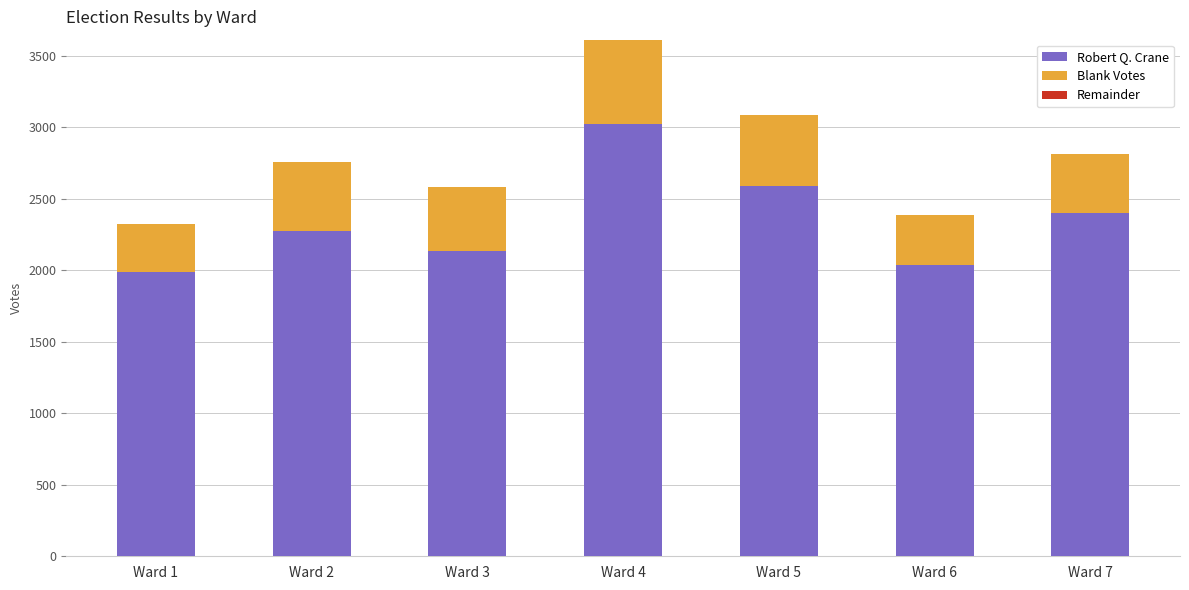

At which category is the sum across all series the highest?

Ward 4